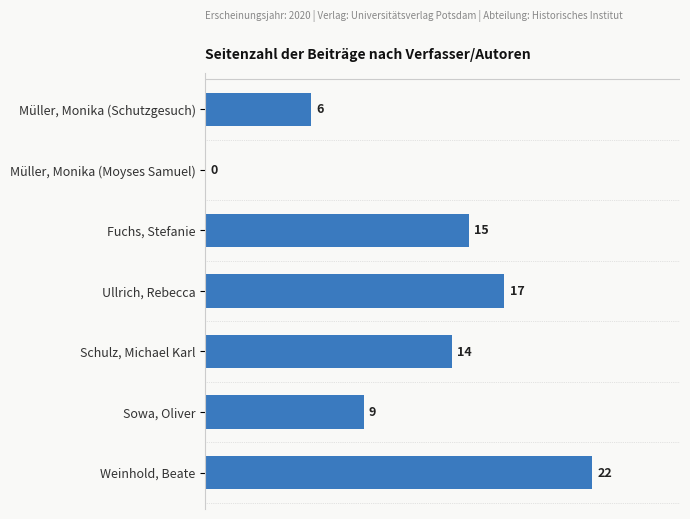

Reading bottom to top, list all the values displayed in this chart.

Weinhold, Beate=22	Sowa, Oliver=9	Schulz, Michael Karl=14	Ullrich, Rebecca=17	Fuchs, Stefanie=15	Müller, Monika (Moyses Samuel)=0	Müller, Monika (Schutzgesuch)=6